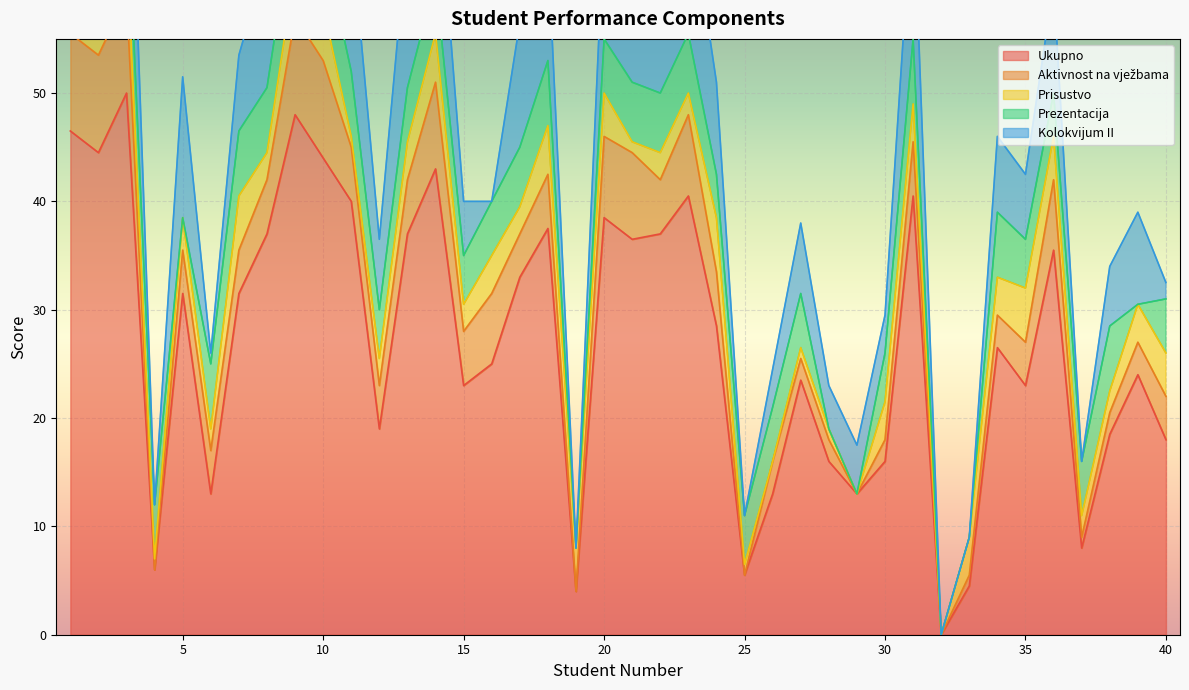

How many interior local peaks does the Kolokvijum II series have?

12